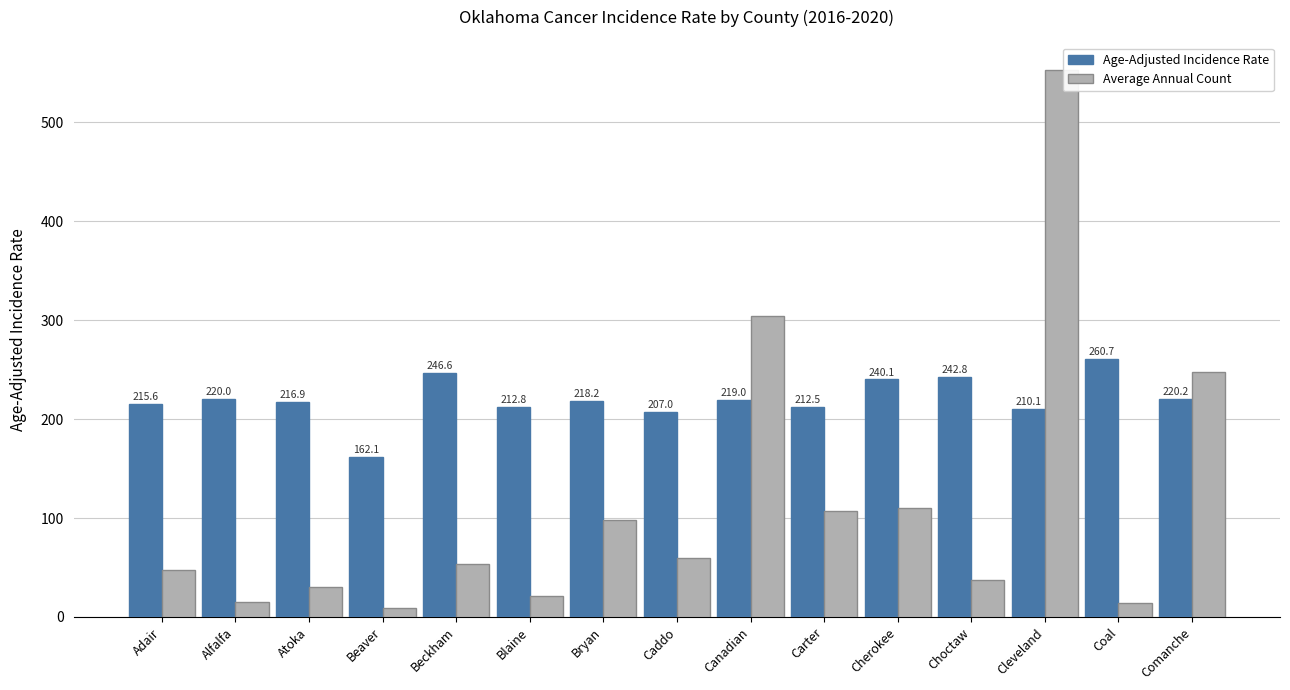

List the labels in order of Age-Adjusted Incidence Rate value, smallest first.

Beaver, Caddo, Cleveland, Carter, Blaine, Adair, Atoka, Bryan, Canadian, Alfalfa, Comanche, Cherokee, Choctaw, Beckham, Coal